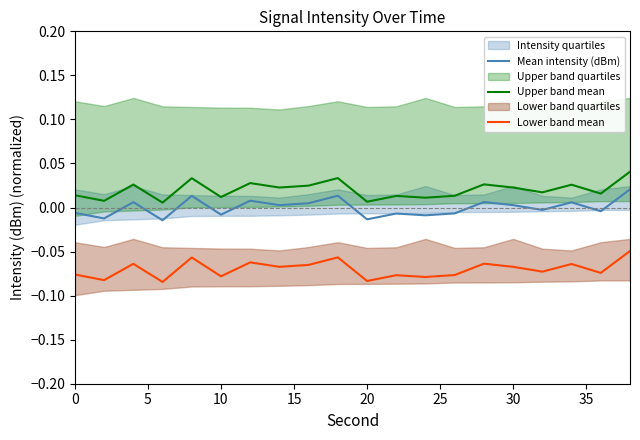

True or false: Lower band mean and Upper band mean cross at least once.

False